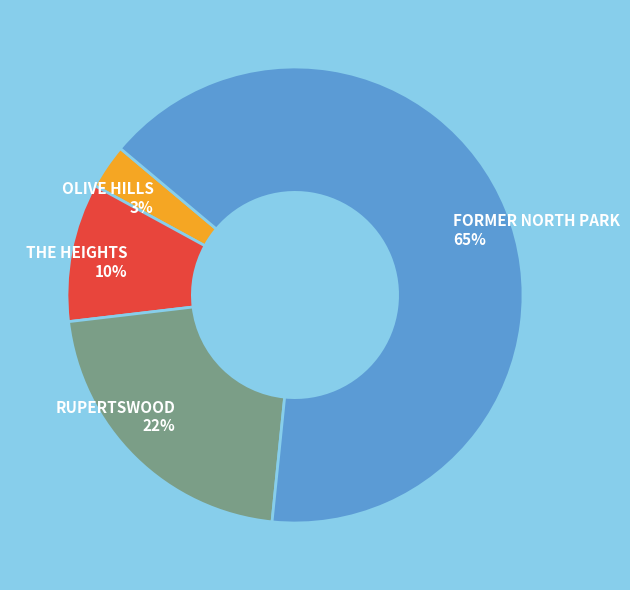

Does FORMER NORTH PARK represent more than half of the total?

Yes